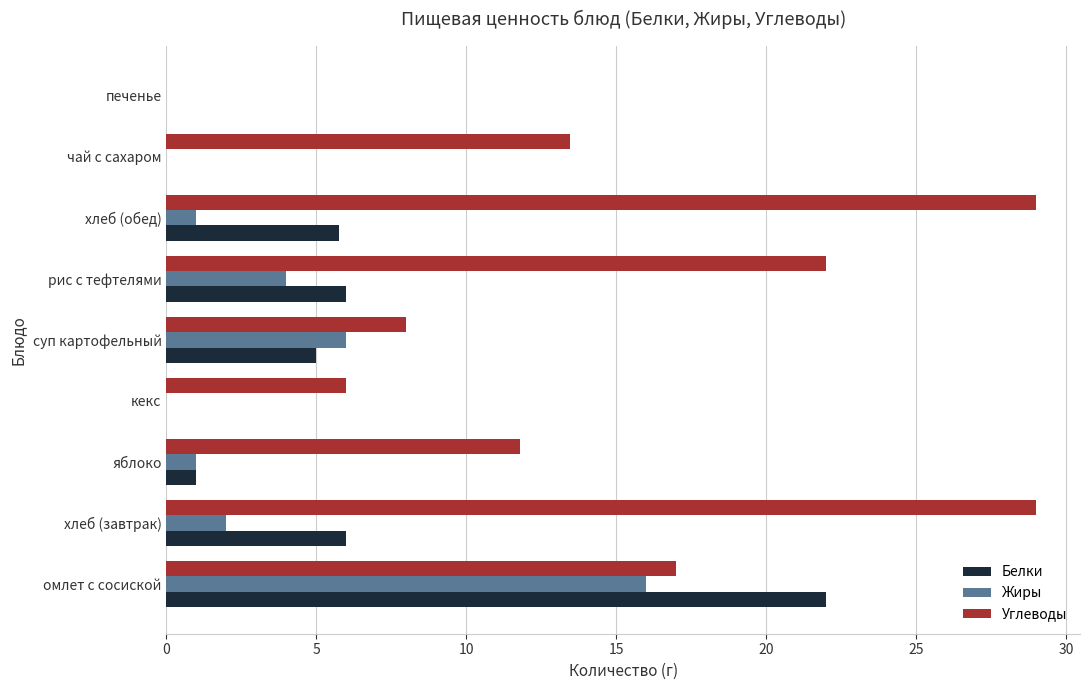

Which series changed the most between омлет с сосиской and яблоко?

Белки